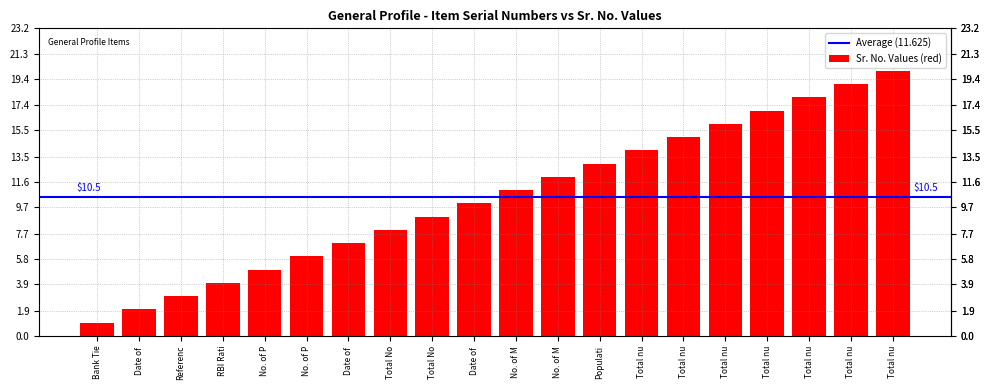

Which category has the lowest value across all series?

Bank Tier